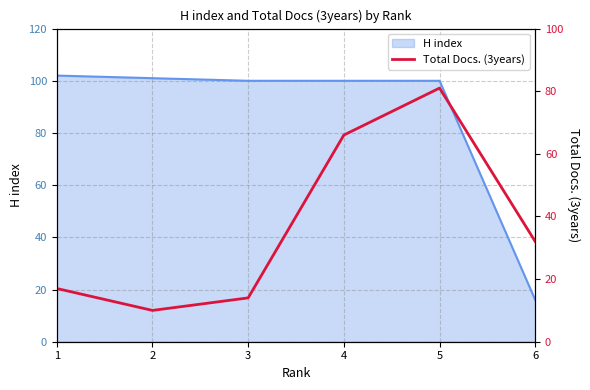

What is the sum of all values?

220